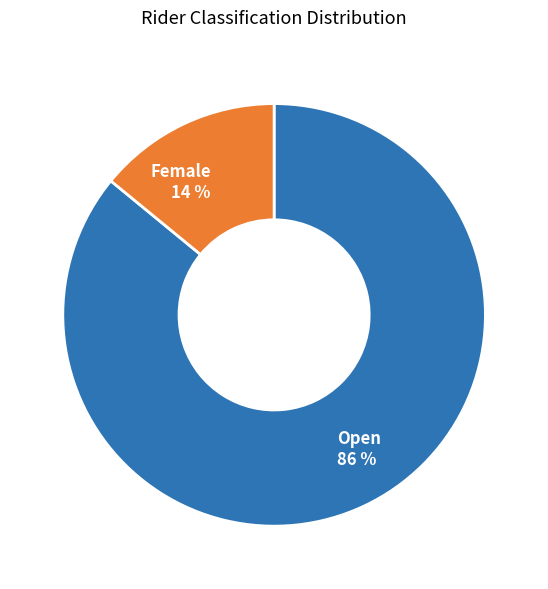

Does Open represent more than half of the total?

Yes